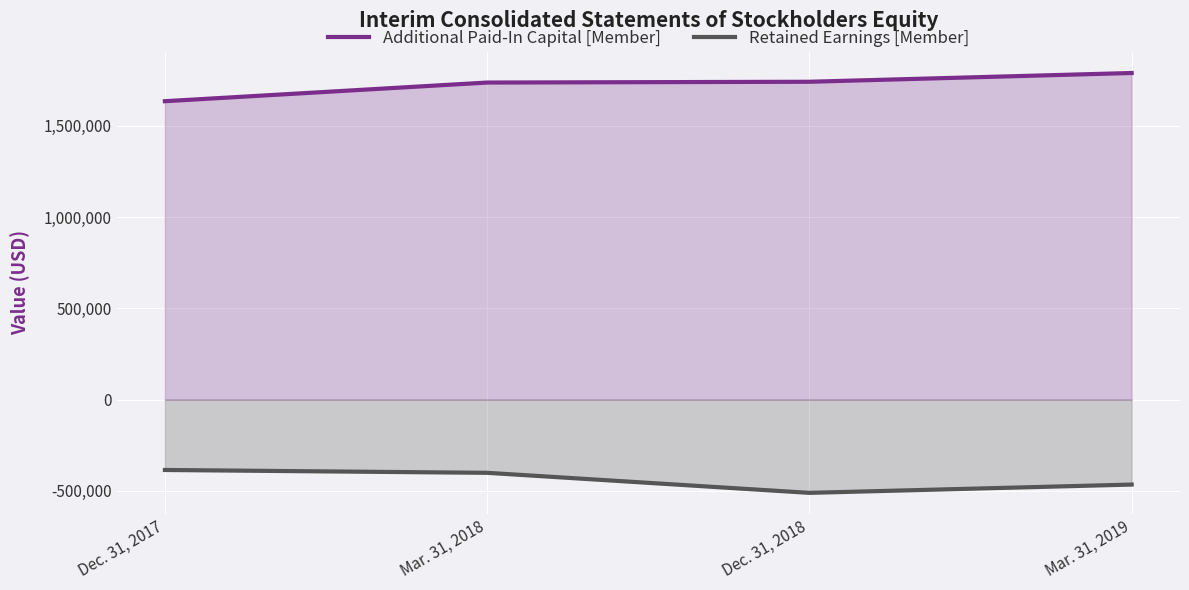

Is it true that Retained Earnings [Member] equals -161885 at Dec. 31, 2017?

False